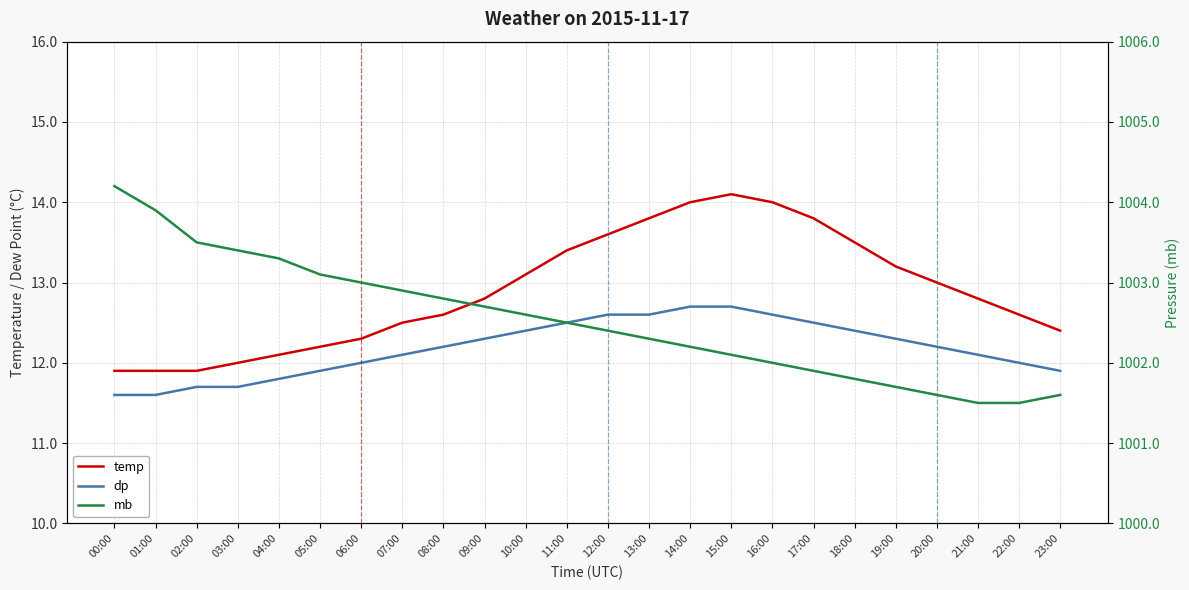

True or false: mb has a value of 319.3 at 07:00.

False